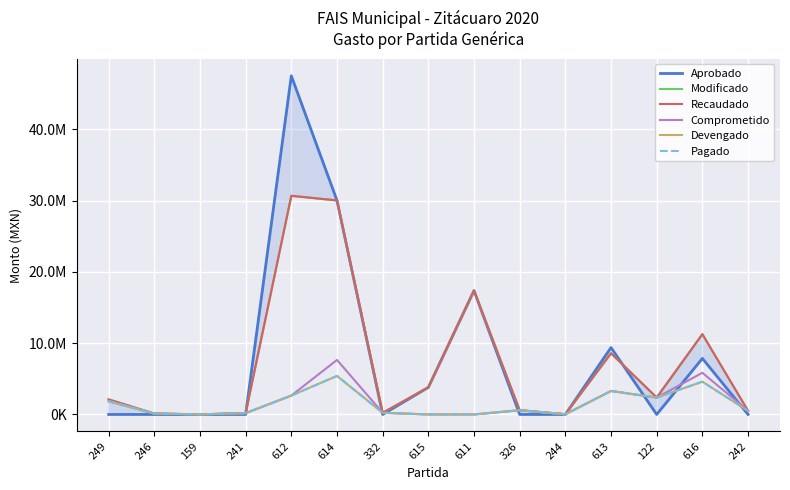

At which category does Devengado reach its first local valley?

159